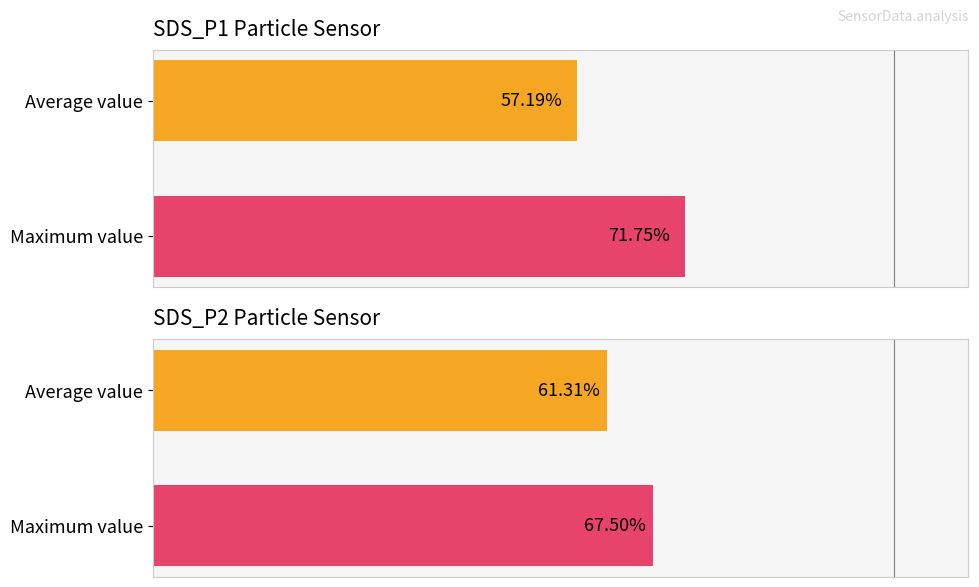

Is the value of SDS_P1 at Average value greater than the value of SDS_P2 at Average value?

No